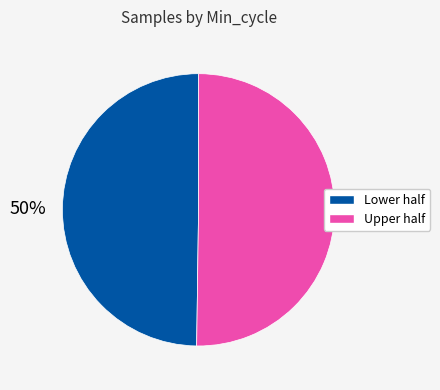

To the nearest percent, what is the average slice percentage?

50%